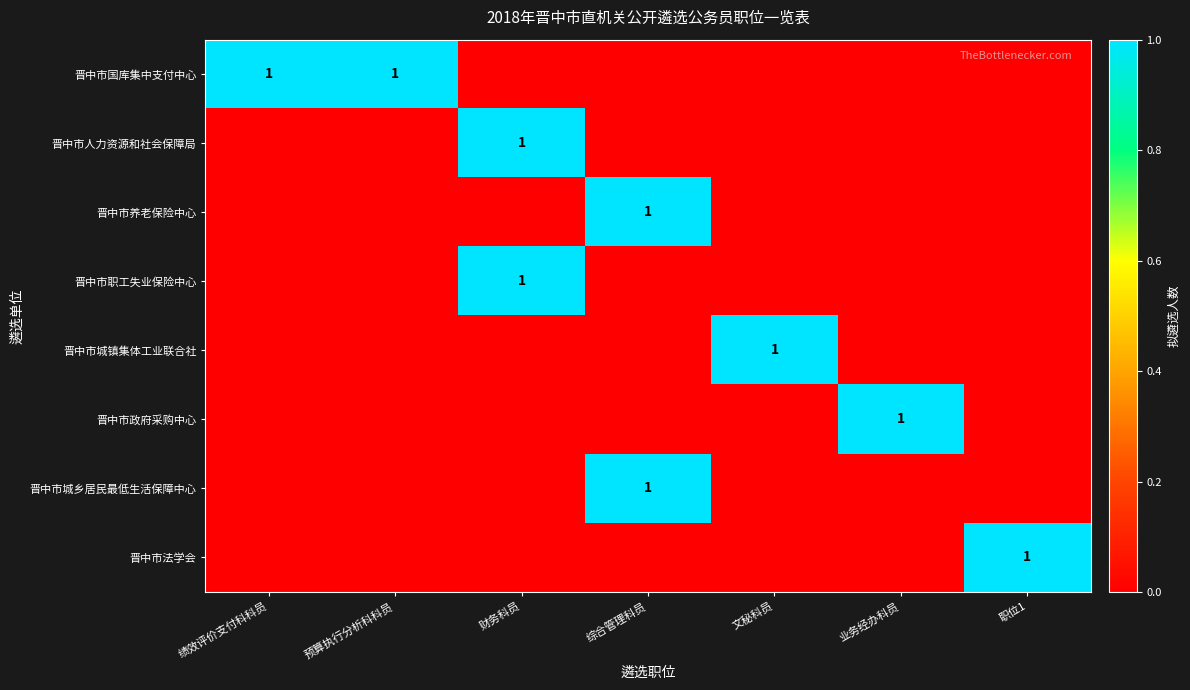

True or false: 晋中市职工失业保险中心 has a value of 0 at 财务科员.

False